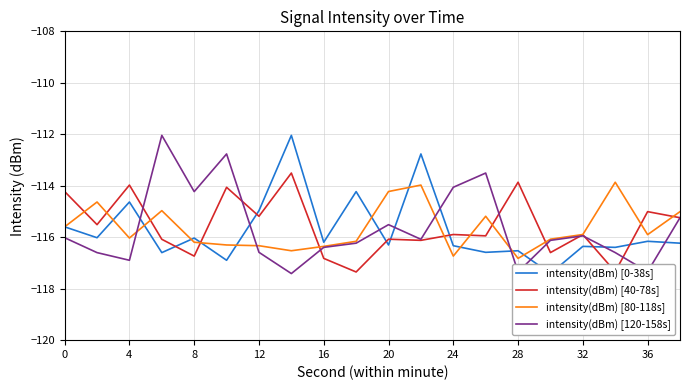

The value of intensity(dBm) [40-78s] at 28 is -113.9. True or false?

True